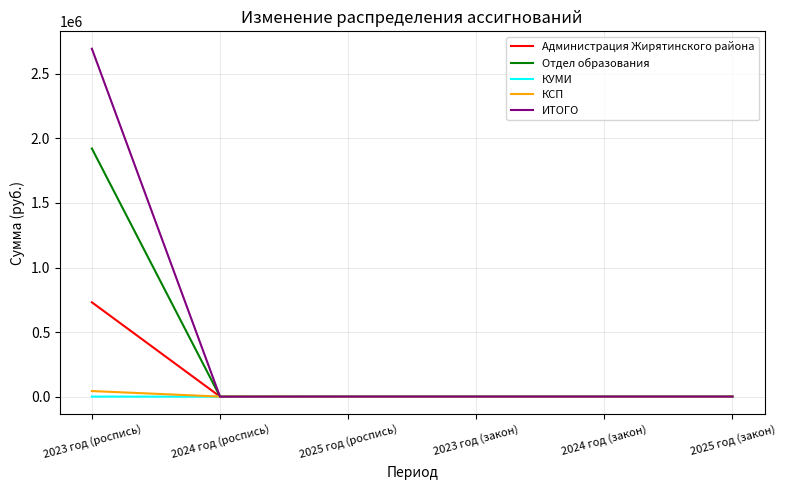

What is the maximum value shown in the chart?

2695026